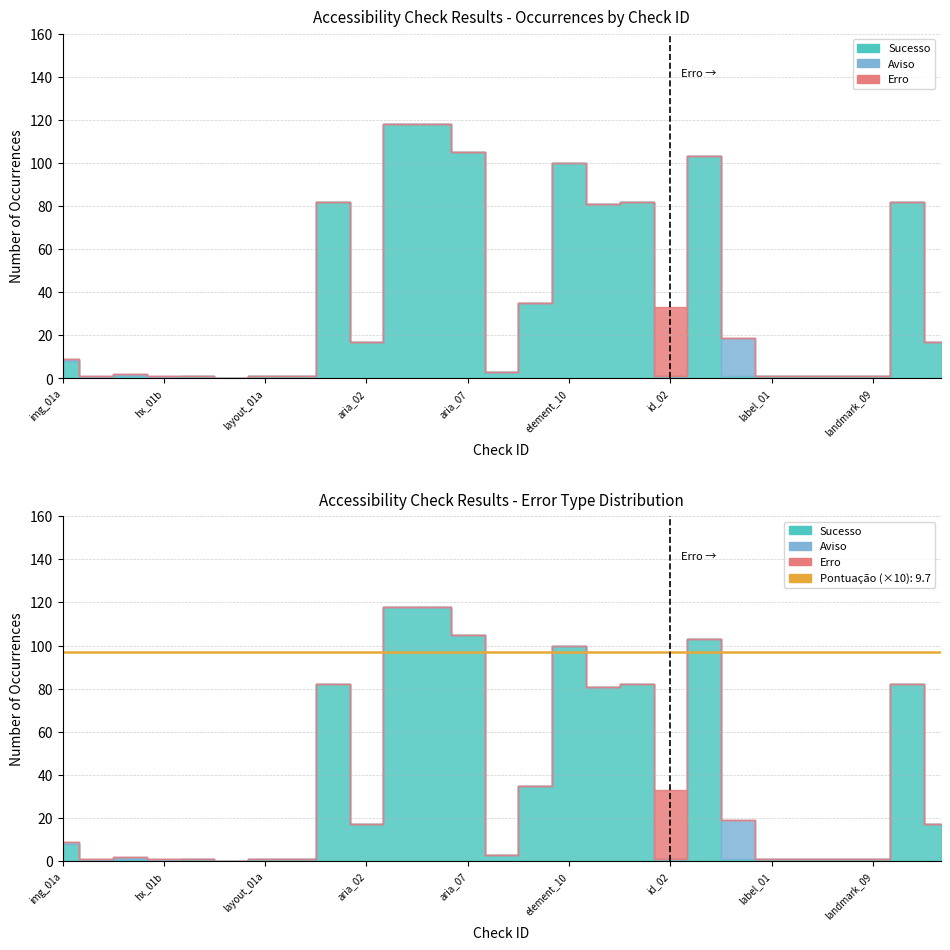

What are all the series names shown in the legend?

Sucesso, Aviso, Erro